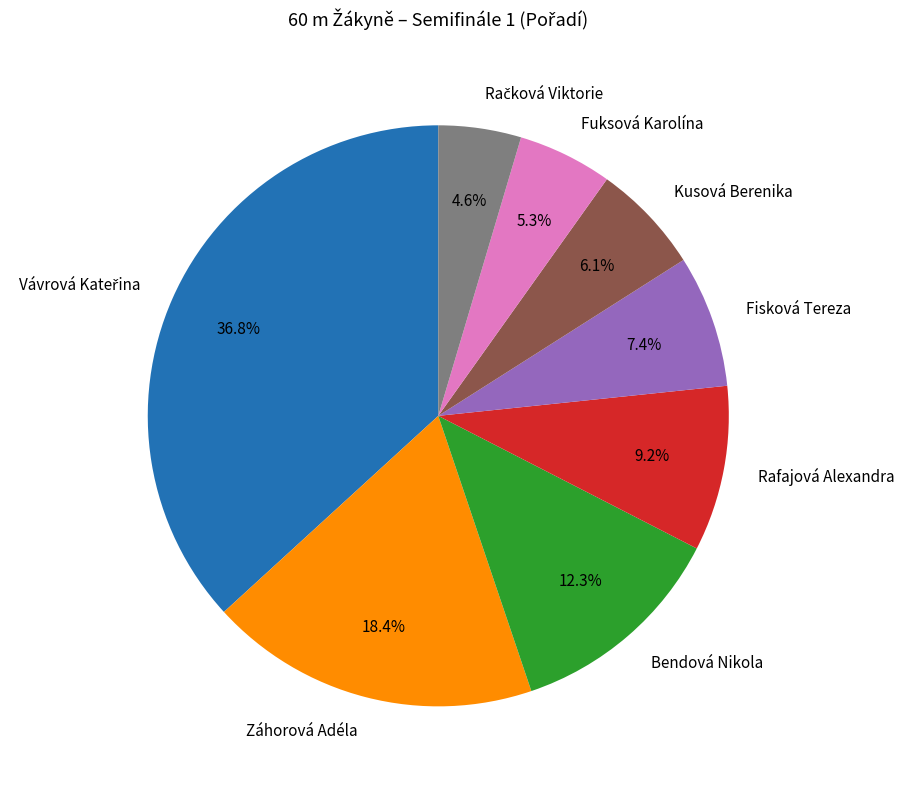

To the nearest percent, what portion does Kusová Berenika represent?

6%